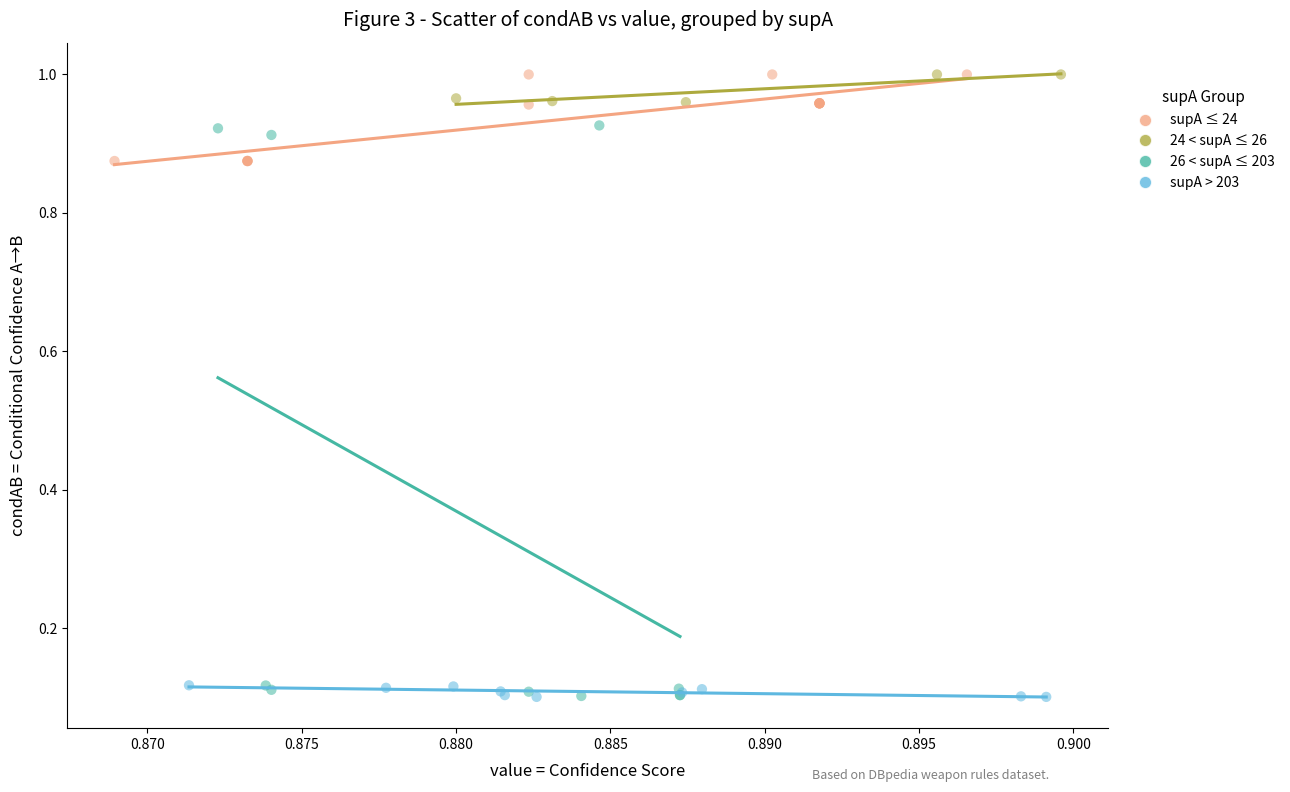

Which series has the widest spread of Y values?

26 < supA ≤ 203